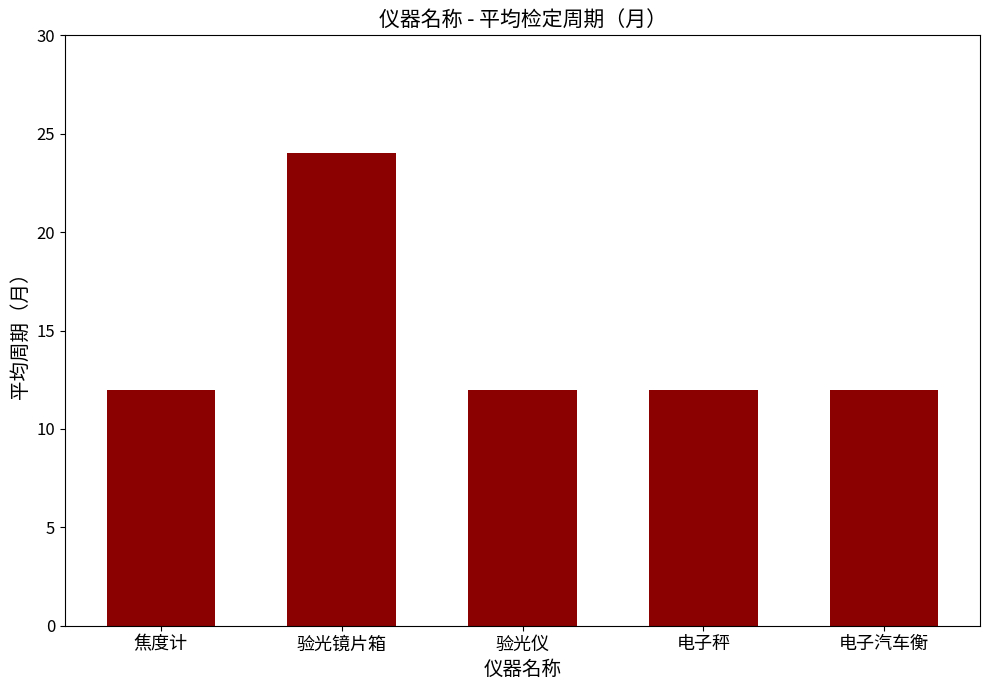

What is the ratio of the value at 电子汽车衡 to the value at 电子秤?

1.0